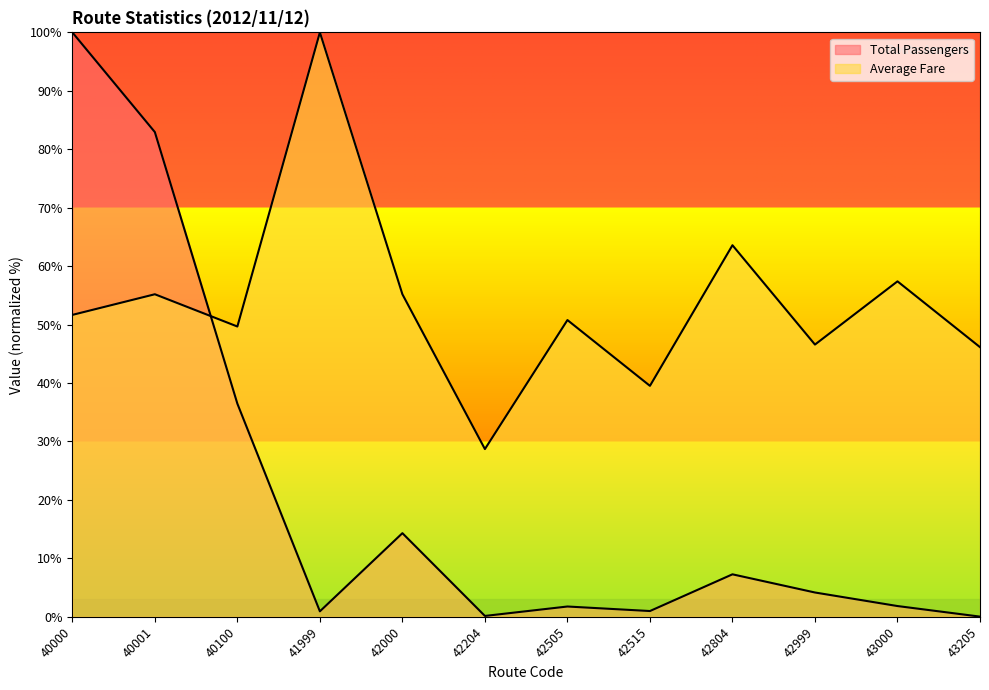

Between 42999 and 40100, which is larger?

40100